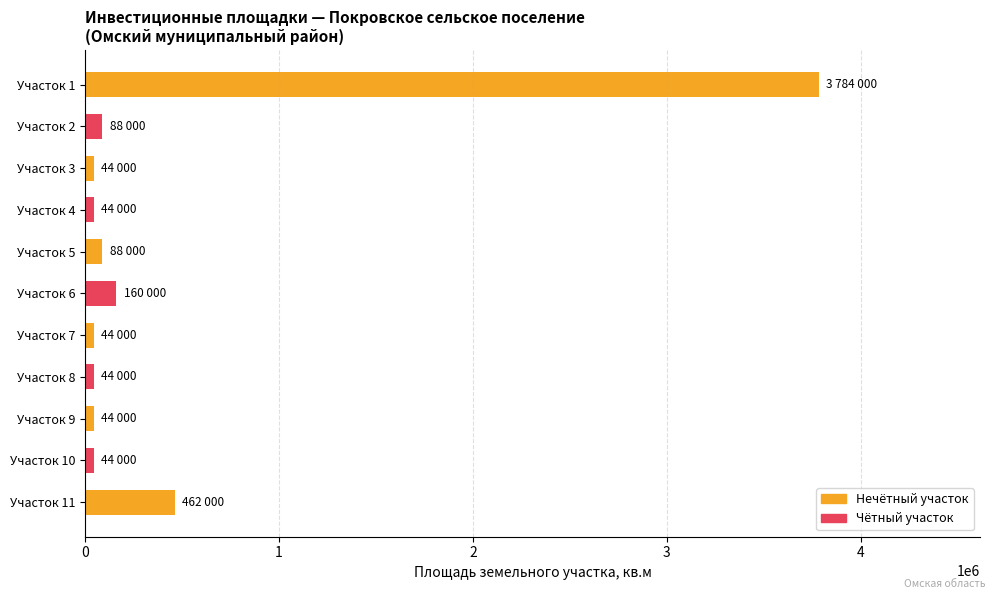

What is the maximum value shown in the chart?

3784000